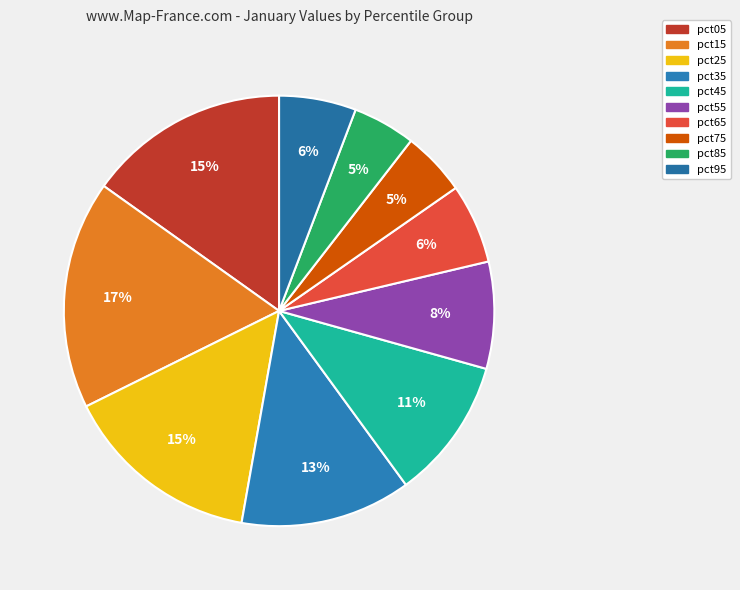

Do pct05 and pct45 together represent more than half of the pie?

No